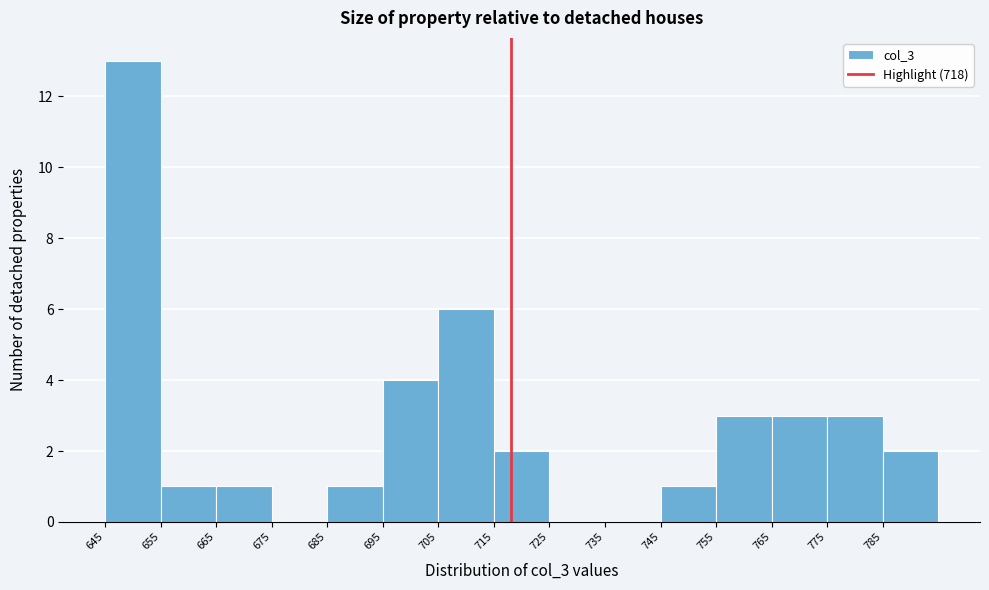

How tall is the bar that spans 755 to 765 on the x-axis? The values are not printed on the chart, so give them approximately, as read against the axis.

3